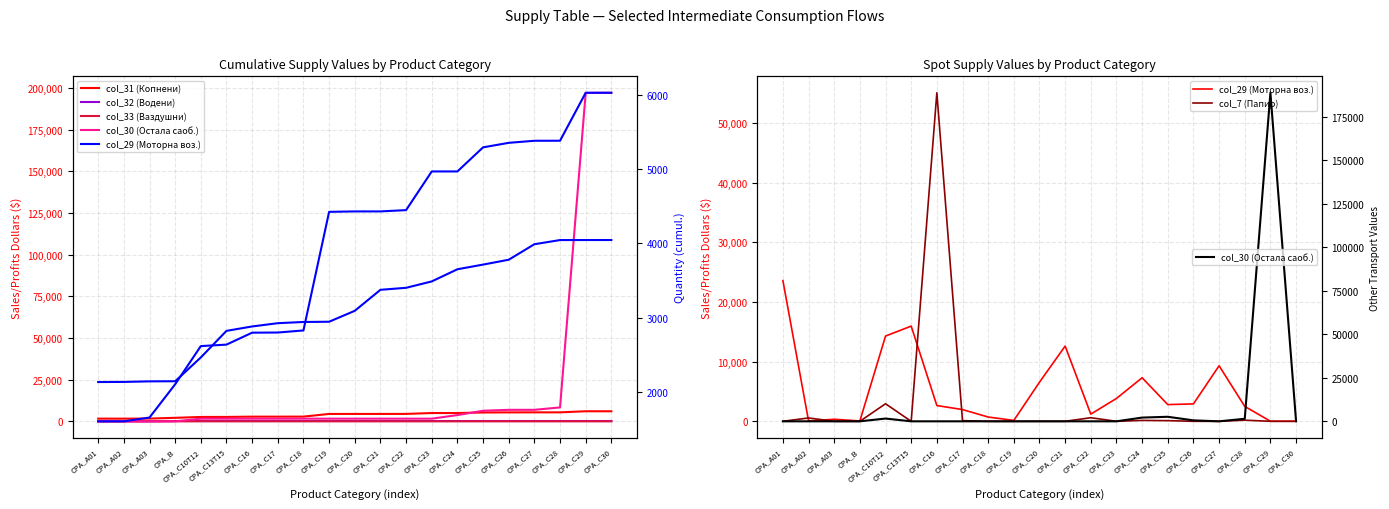

What position from the right is CPA_C24?

7